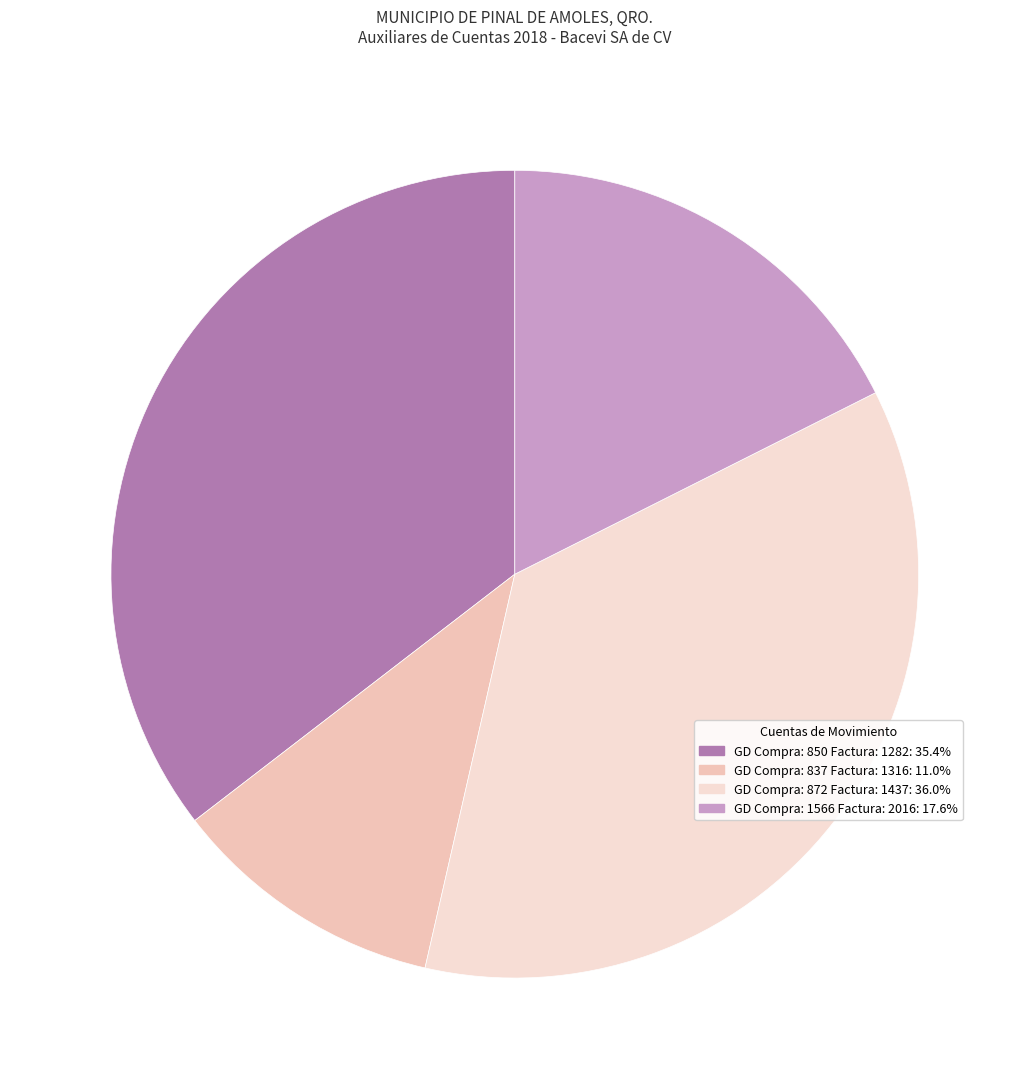

Is there any slice that represents more than half of the pie?

No